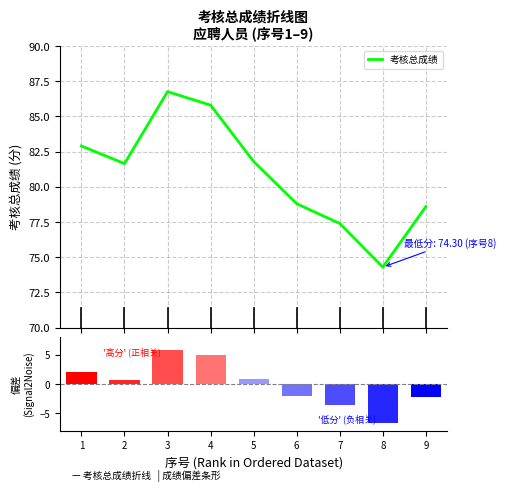

What is the value of the 考核总成绩 bar at the 6th from the left?

78.8